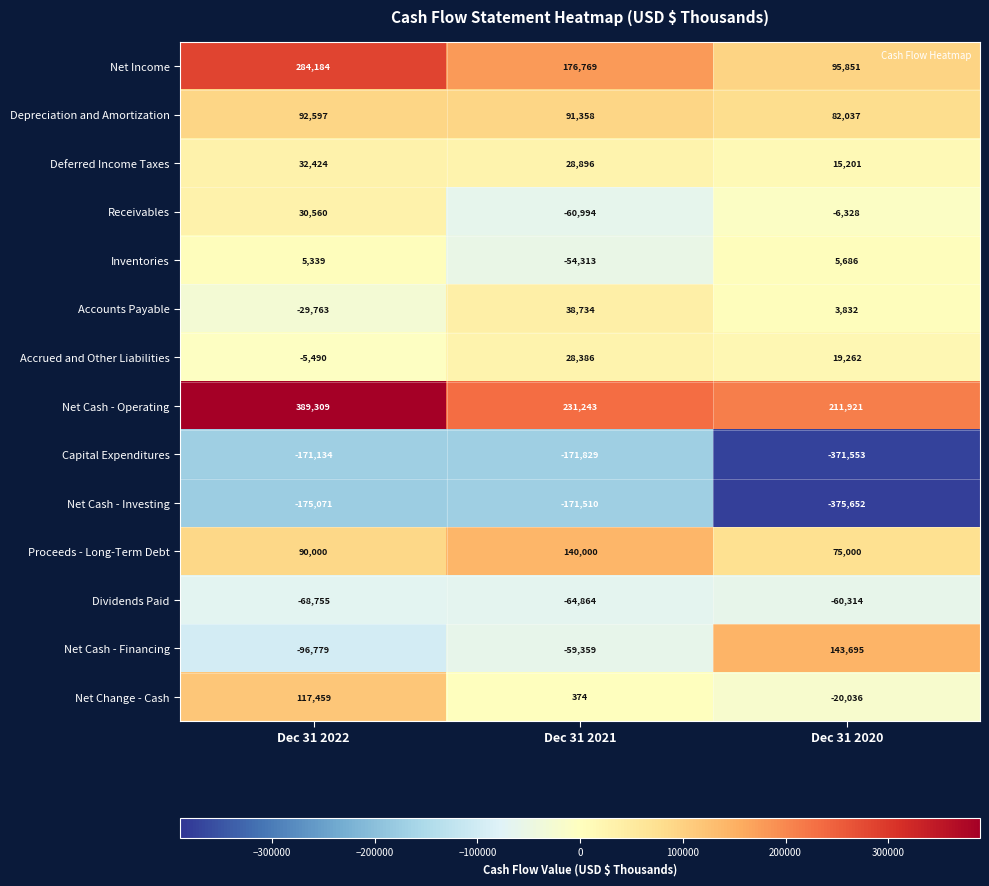

What is the smallest value displayed?

-375652